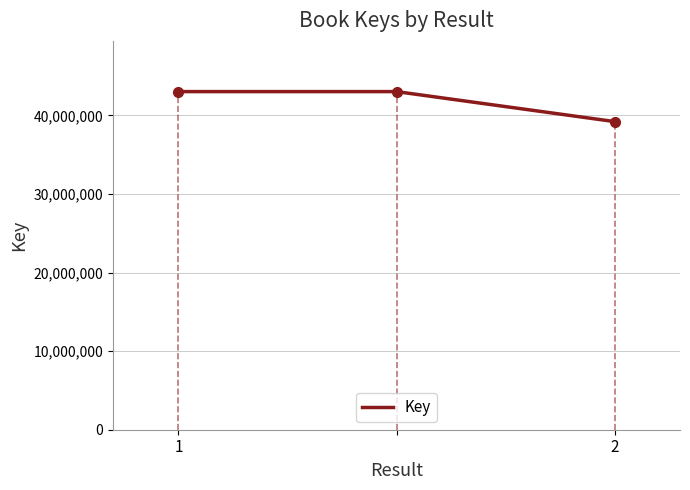

What is the sum of all values?

125287052